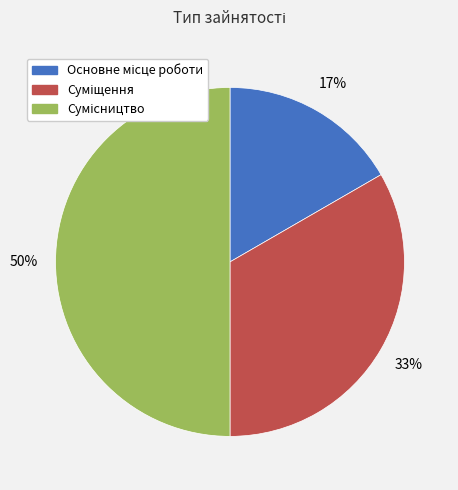

To the nearest percent, what is the difference between the largest and smallest slice percentages?

33%